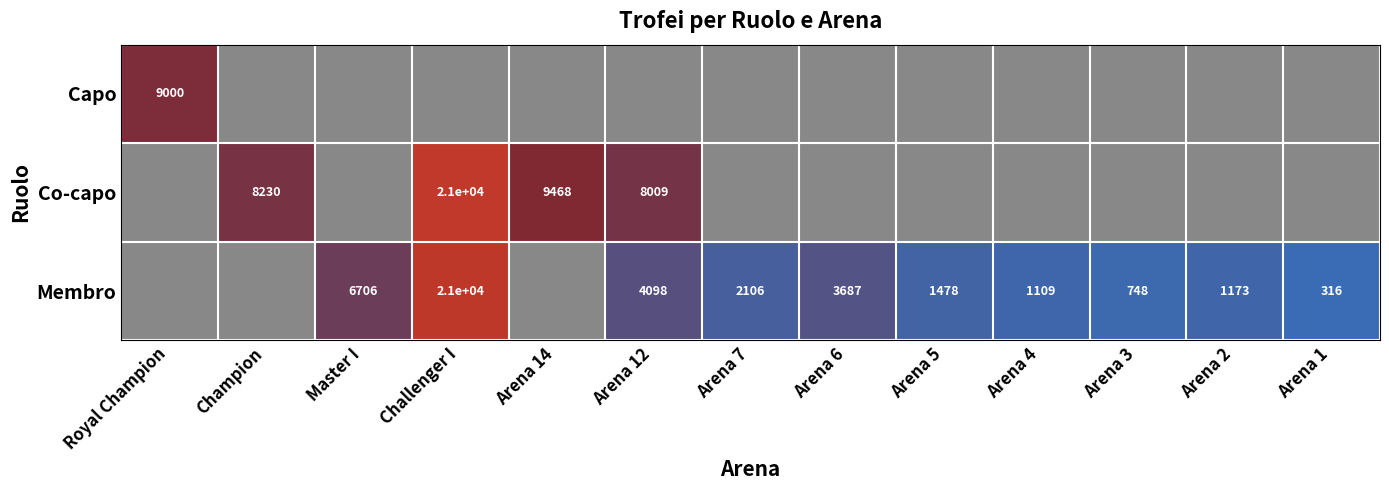

What is the sum of the Membro values at Arena 3 and Arena 4?

1857